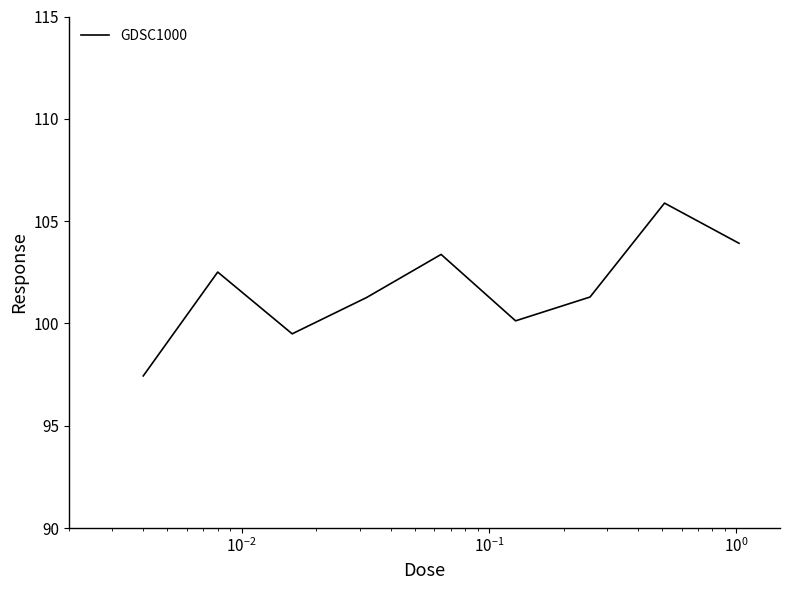

What is the difference between the maximum and minimum values?

8.4